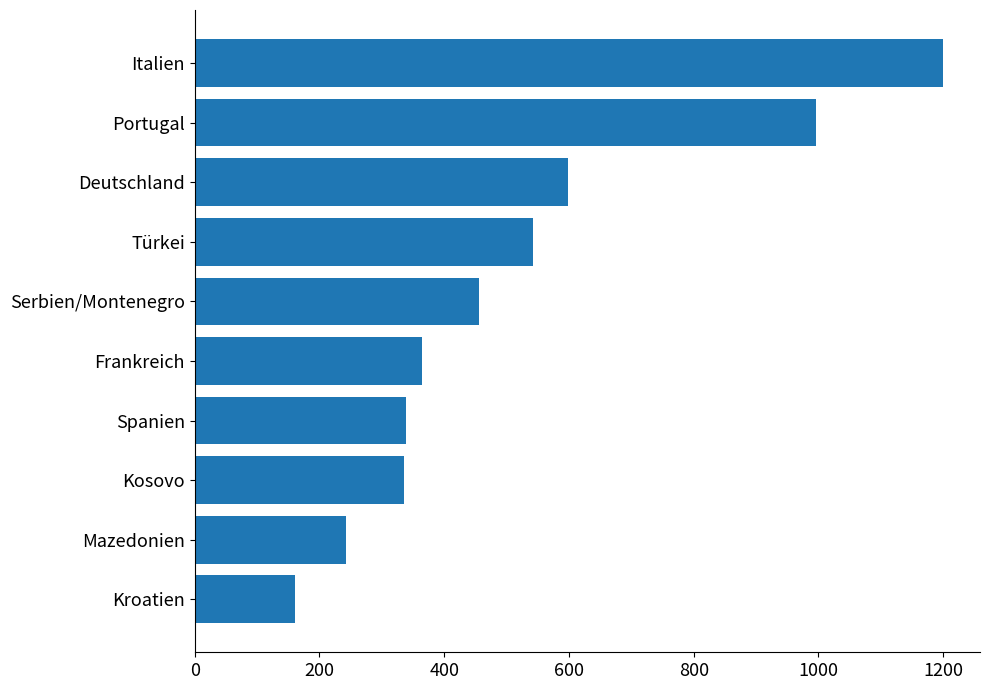

Between Kroatien and Serbien/Montenegro, which is larger?

Serbien/Montenegro